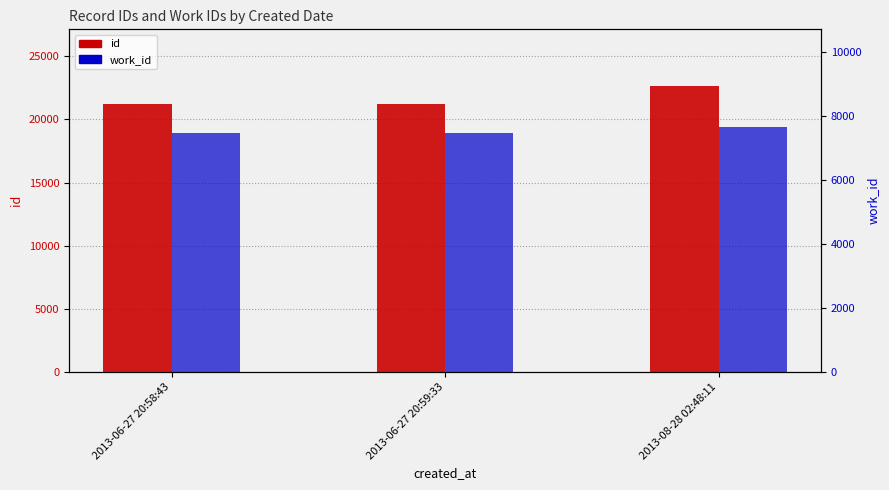

The value of id at 2013-06-27 20:59:33 is 21225. True or false?

True